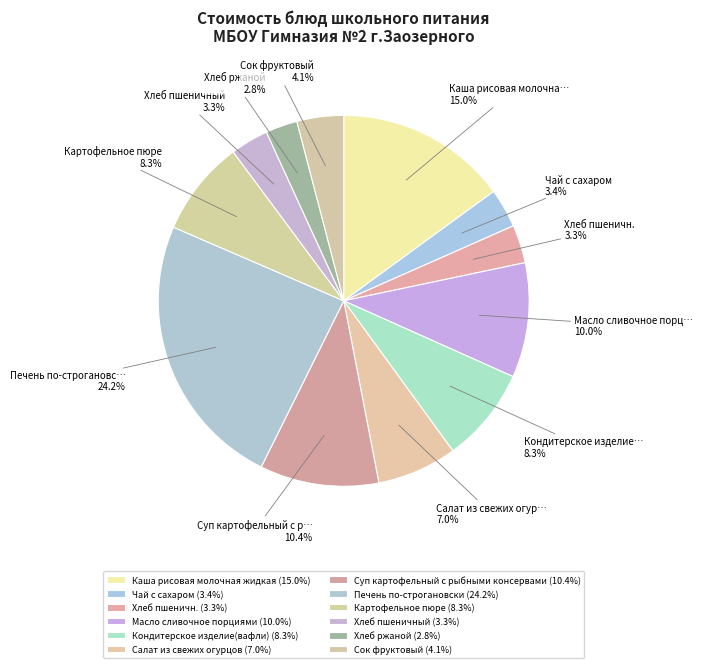

To the nearest percent, what is the difference between the Каша рисовая молочная жидкая and Хлеб пшеничный slice percentages?

12%